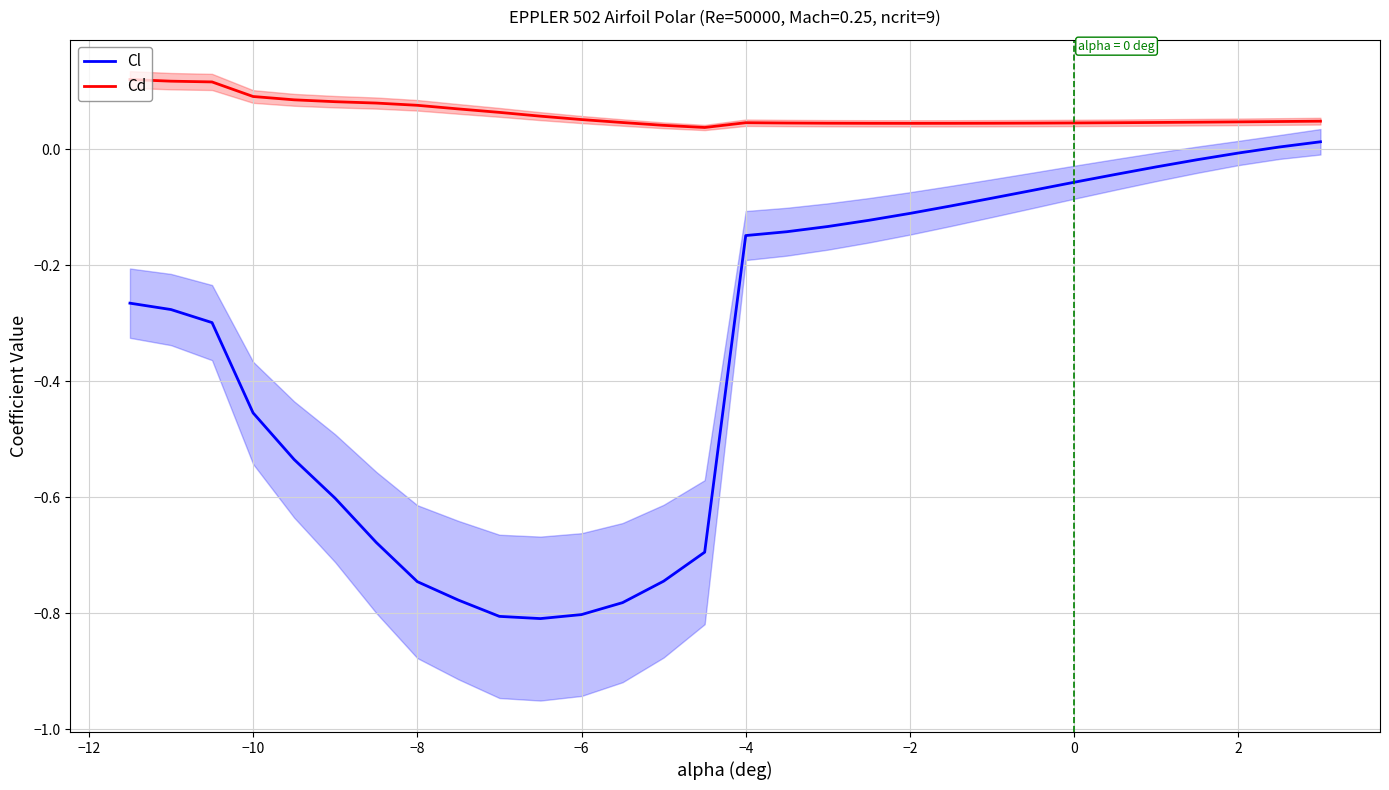

True or false: Cl and Cd intersect in this chart.

False